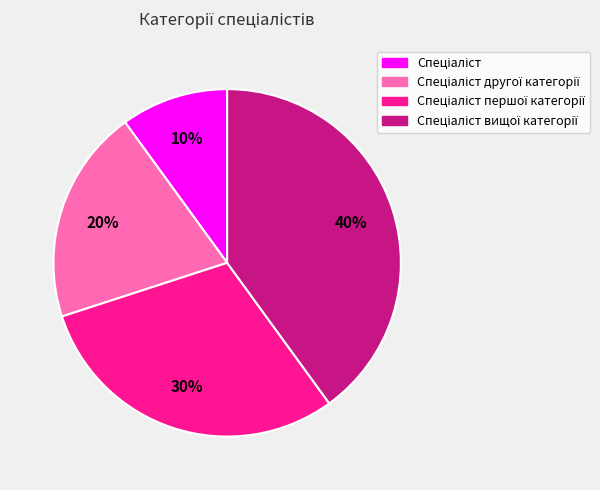

Is there a majority slice in this chart?

No